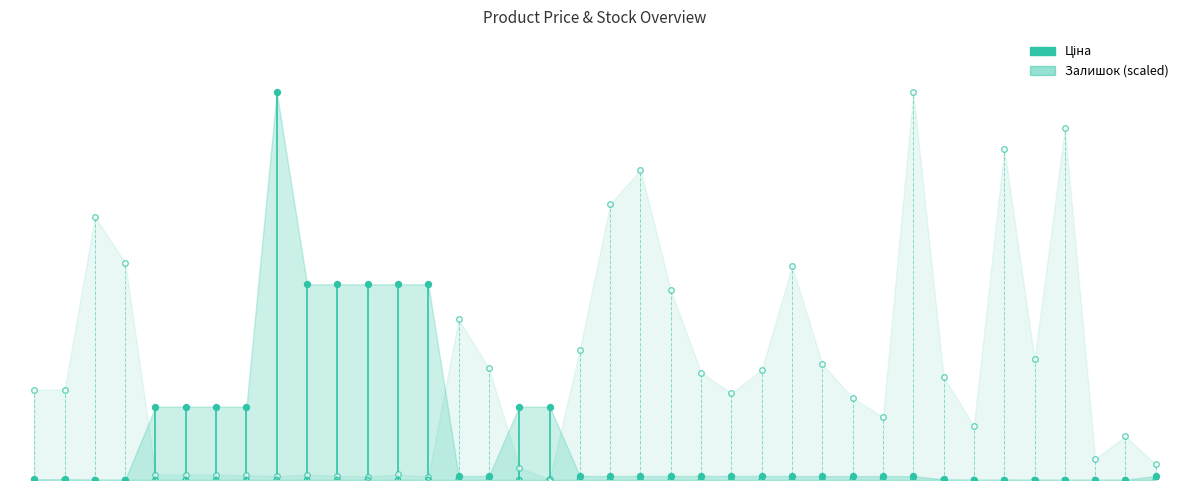

At which category is the sum across all series the highest?

8